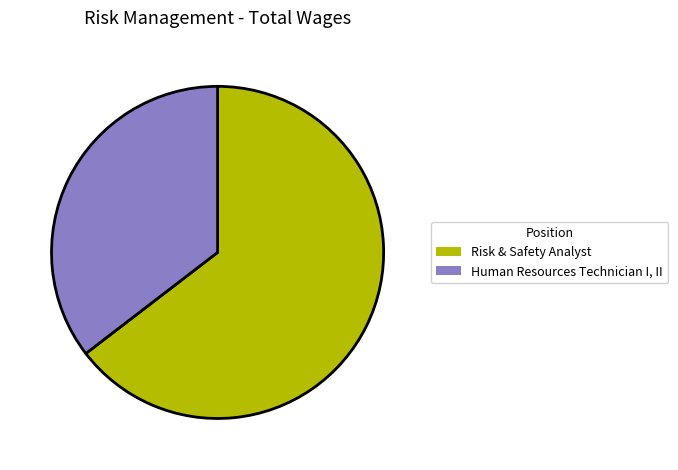

Rank the categories by value from lowest to highest.

Human Resources Technician I, II, Risk & Safety Analyst